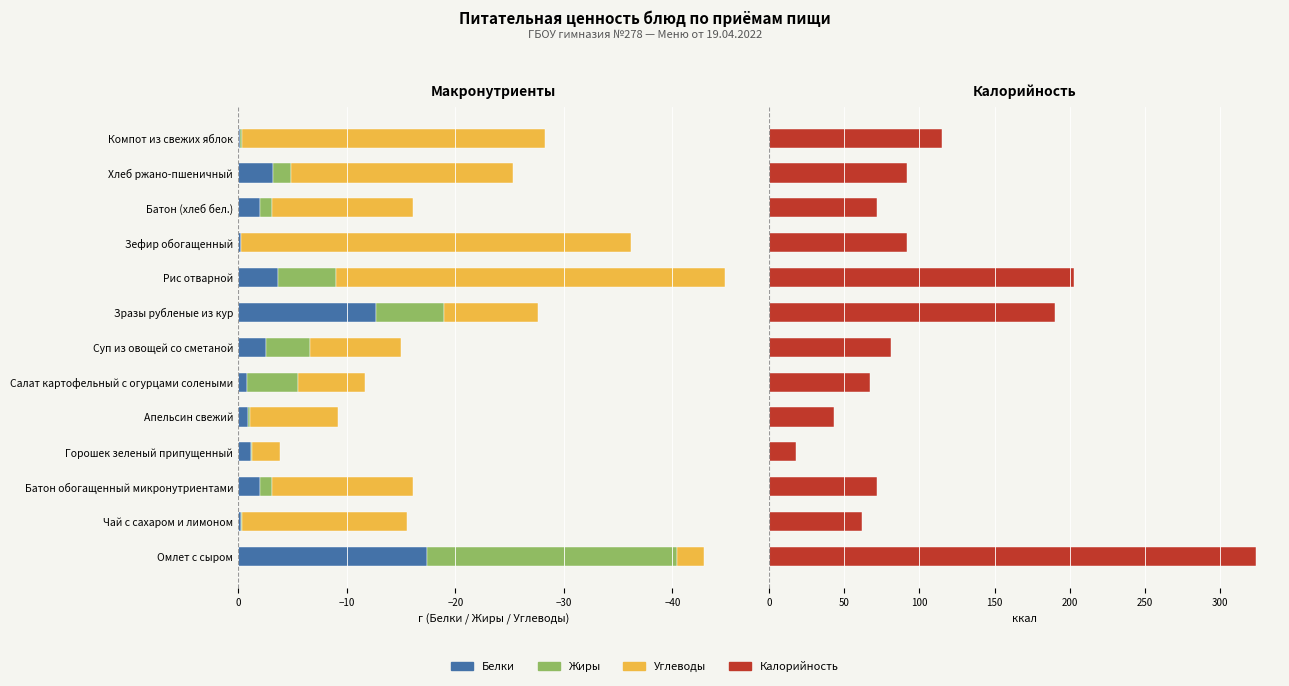

What are all the series names shown in the legend?

Белки, Жиры, Углеводы, Калорийность